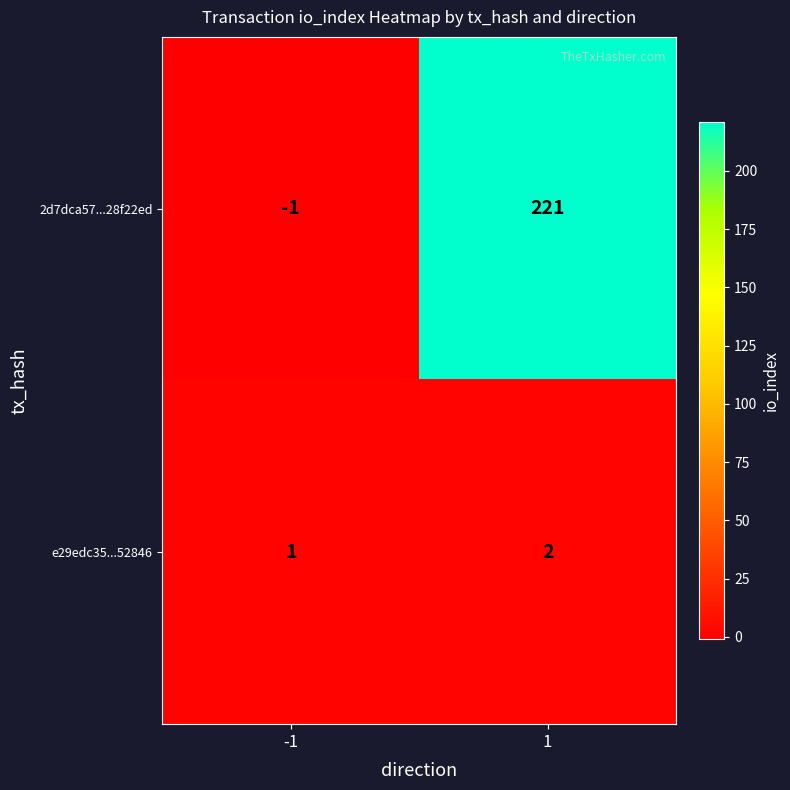

What value does the 2d7dca57...28f22ed series have at 1?

221